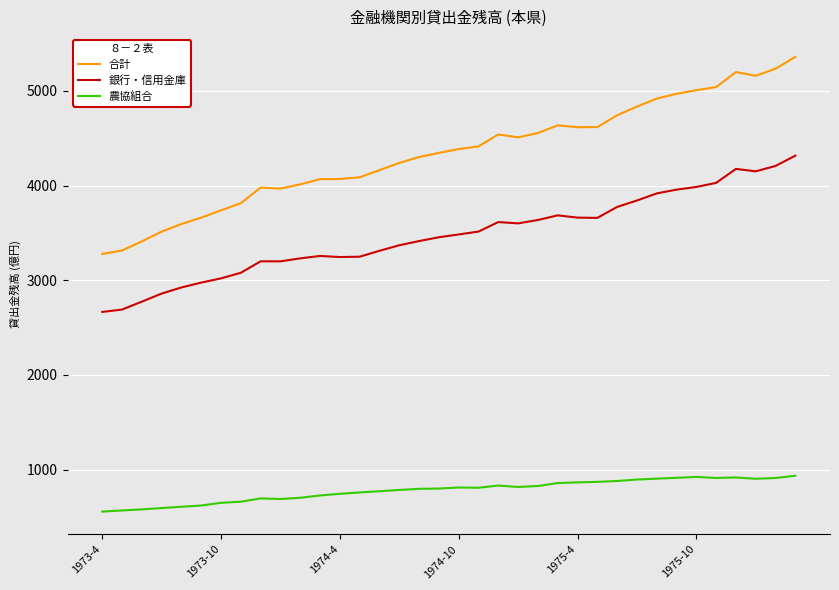

In 合計, how many points are lower than both neighbors (excluding endpoints)?

4